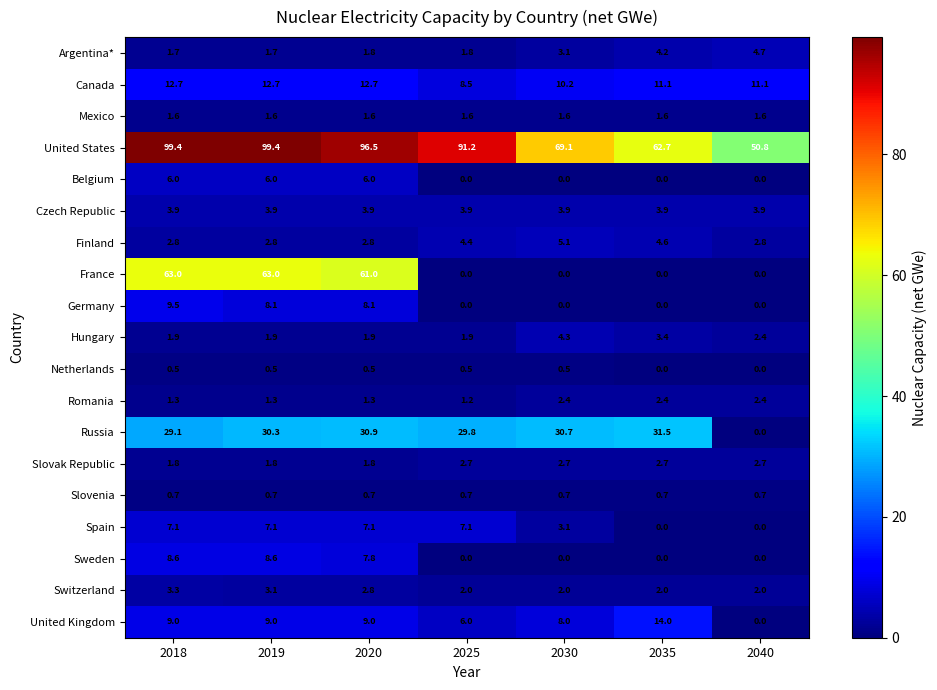

Rank the series at 2018 from highest to lowest value.

United States, France, Russia, Canada, Germany, United Kingdom, Sweden, Spain, Belgium, Czech Republic, Switzerland, Finland, Hungary, Slovak Republic, Argentina*, Mexico, Romania, Slovenia, Netherlands